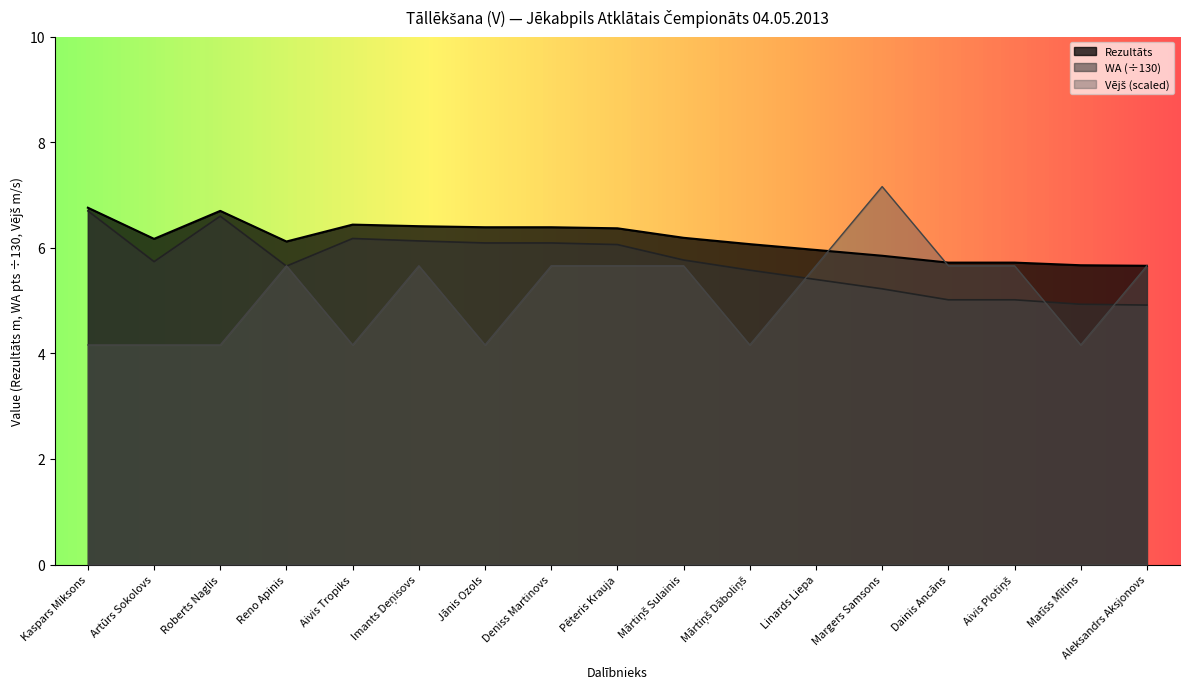

How many values in the Vējš series are below 5?

7